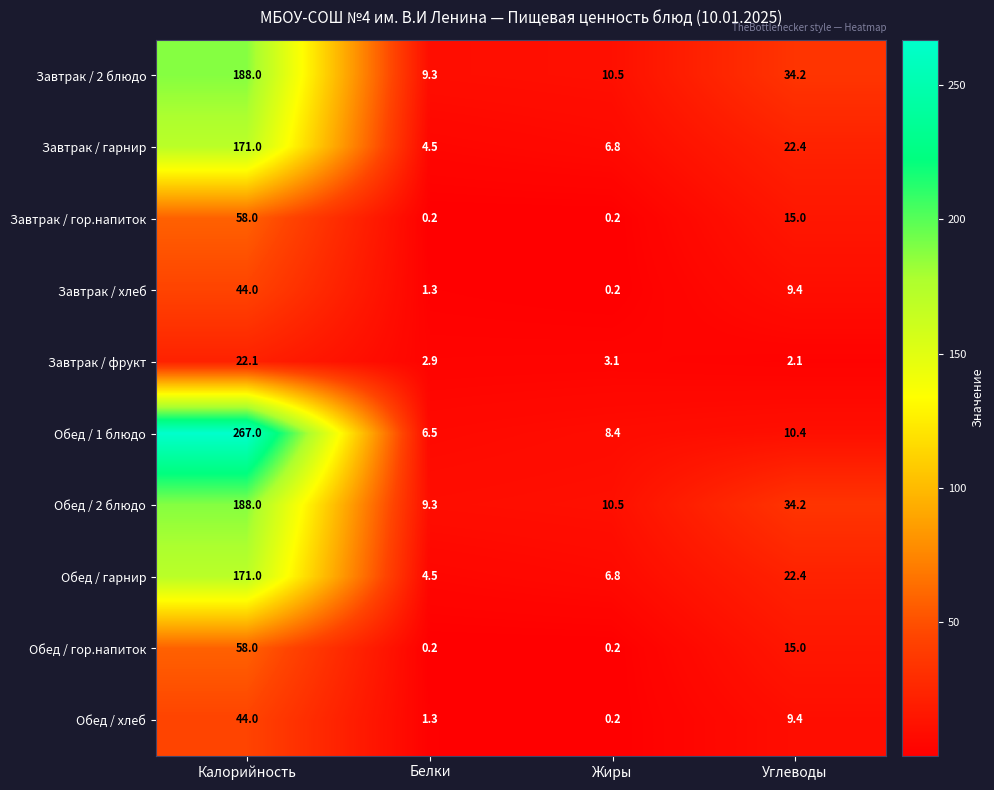

Which series changed the most between Калорийность and Углеводы?

Обед / 1 блюдо